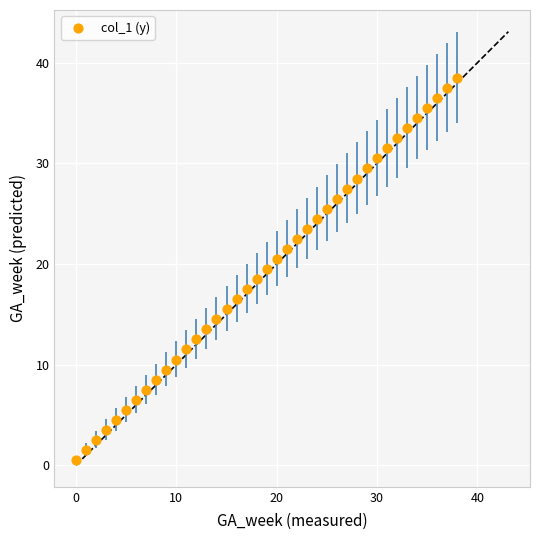

What is the range of Y values (max minus min)?

38.0